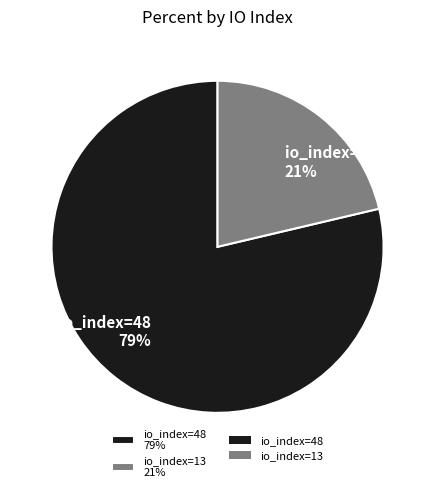

To the nearest percent, what is the combined percentage of io_index=13 21% and io_index=48 79%?

100%